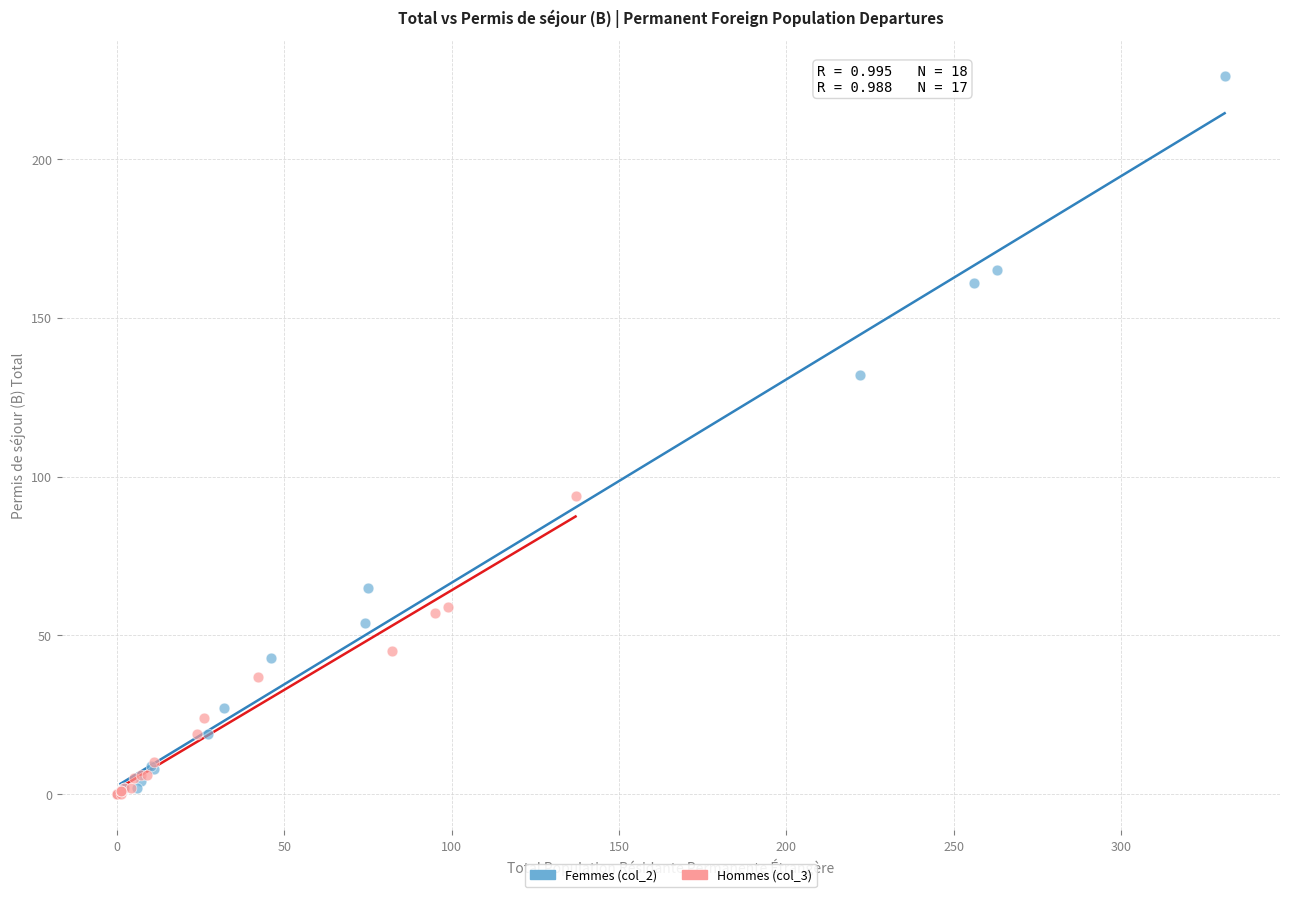

What are all the series names shown in the legend?

Femmes (col_2), Hommes (col_3)